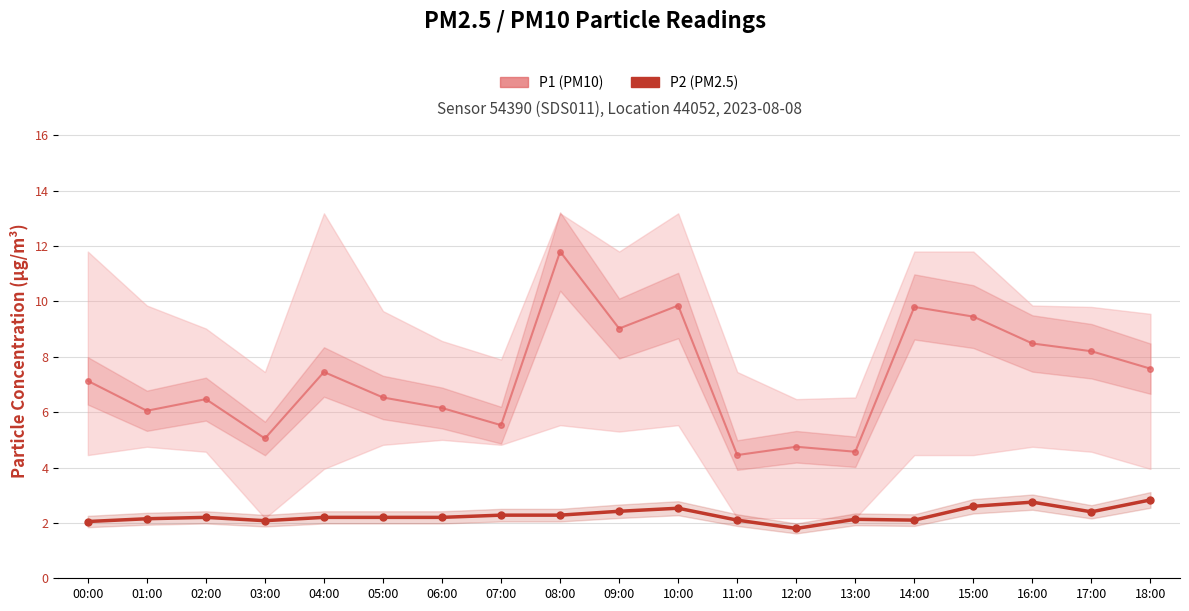

Where does the P1 (PM10) series first go above 7?

00:00